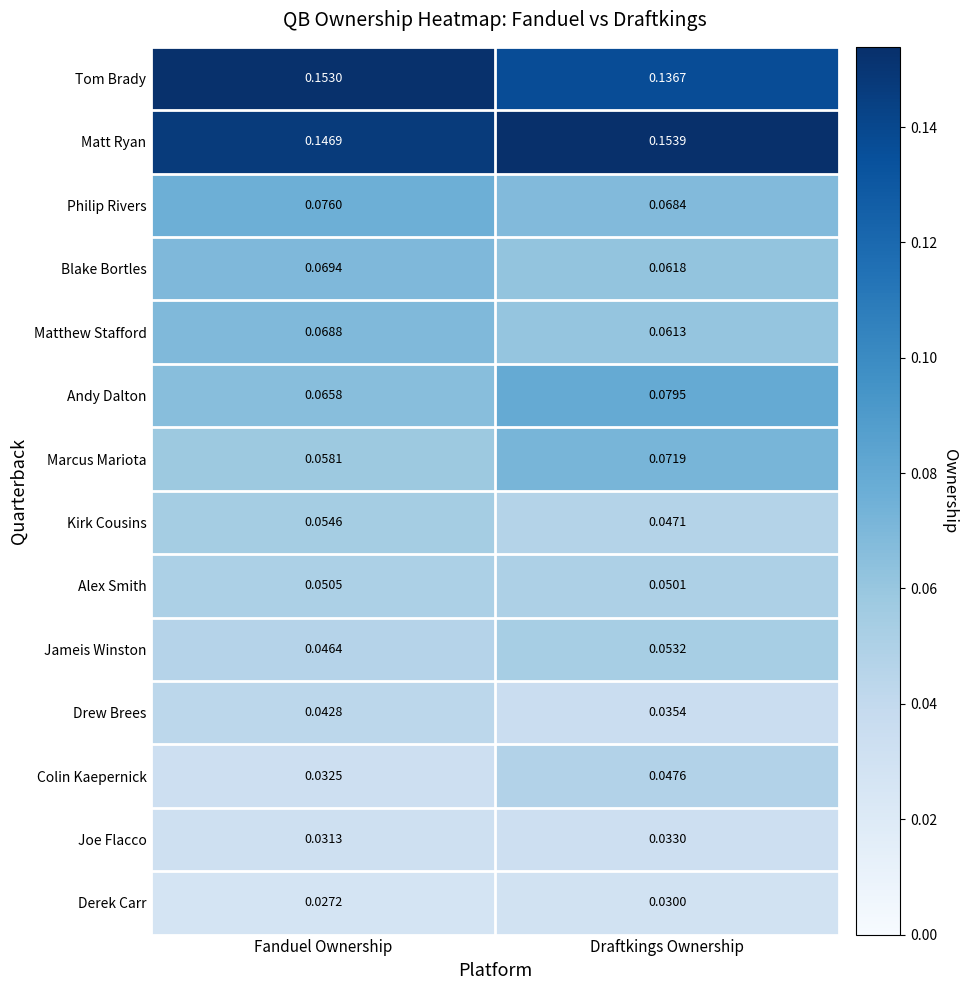

Which category has the lowest value across all series?

Fanduel Ownership